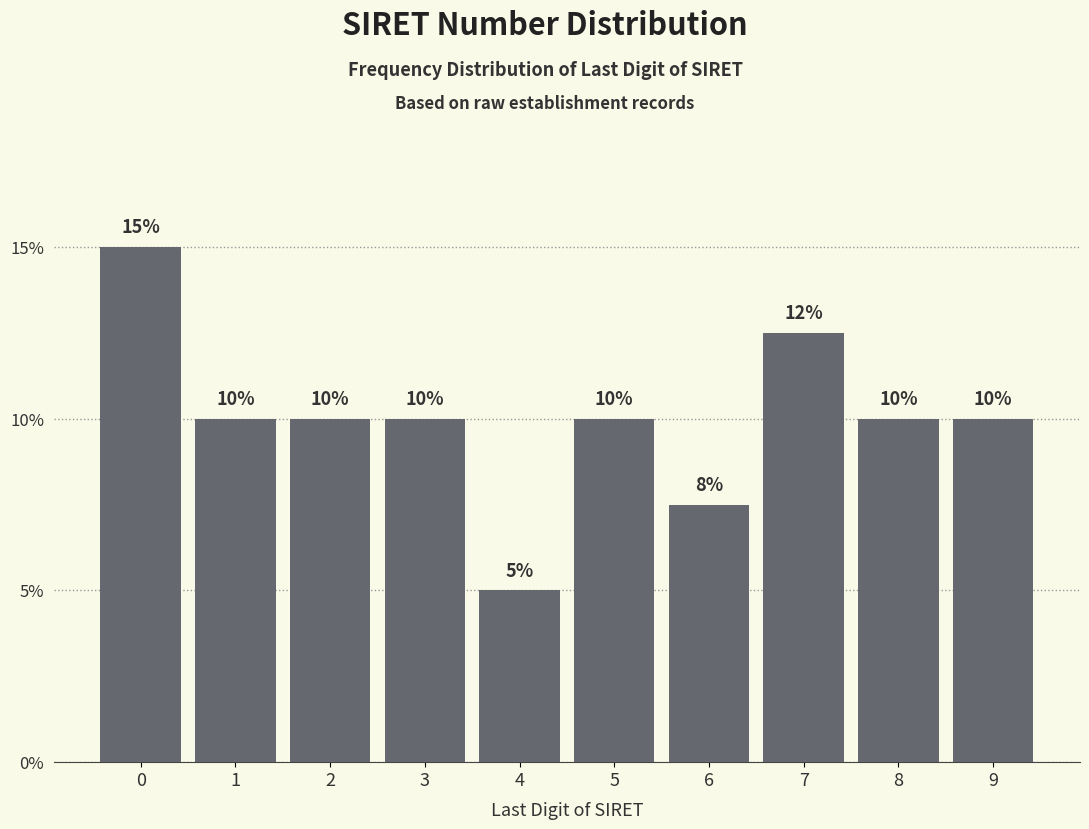

What is the value of the 9th bar from the left?

10.0